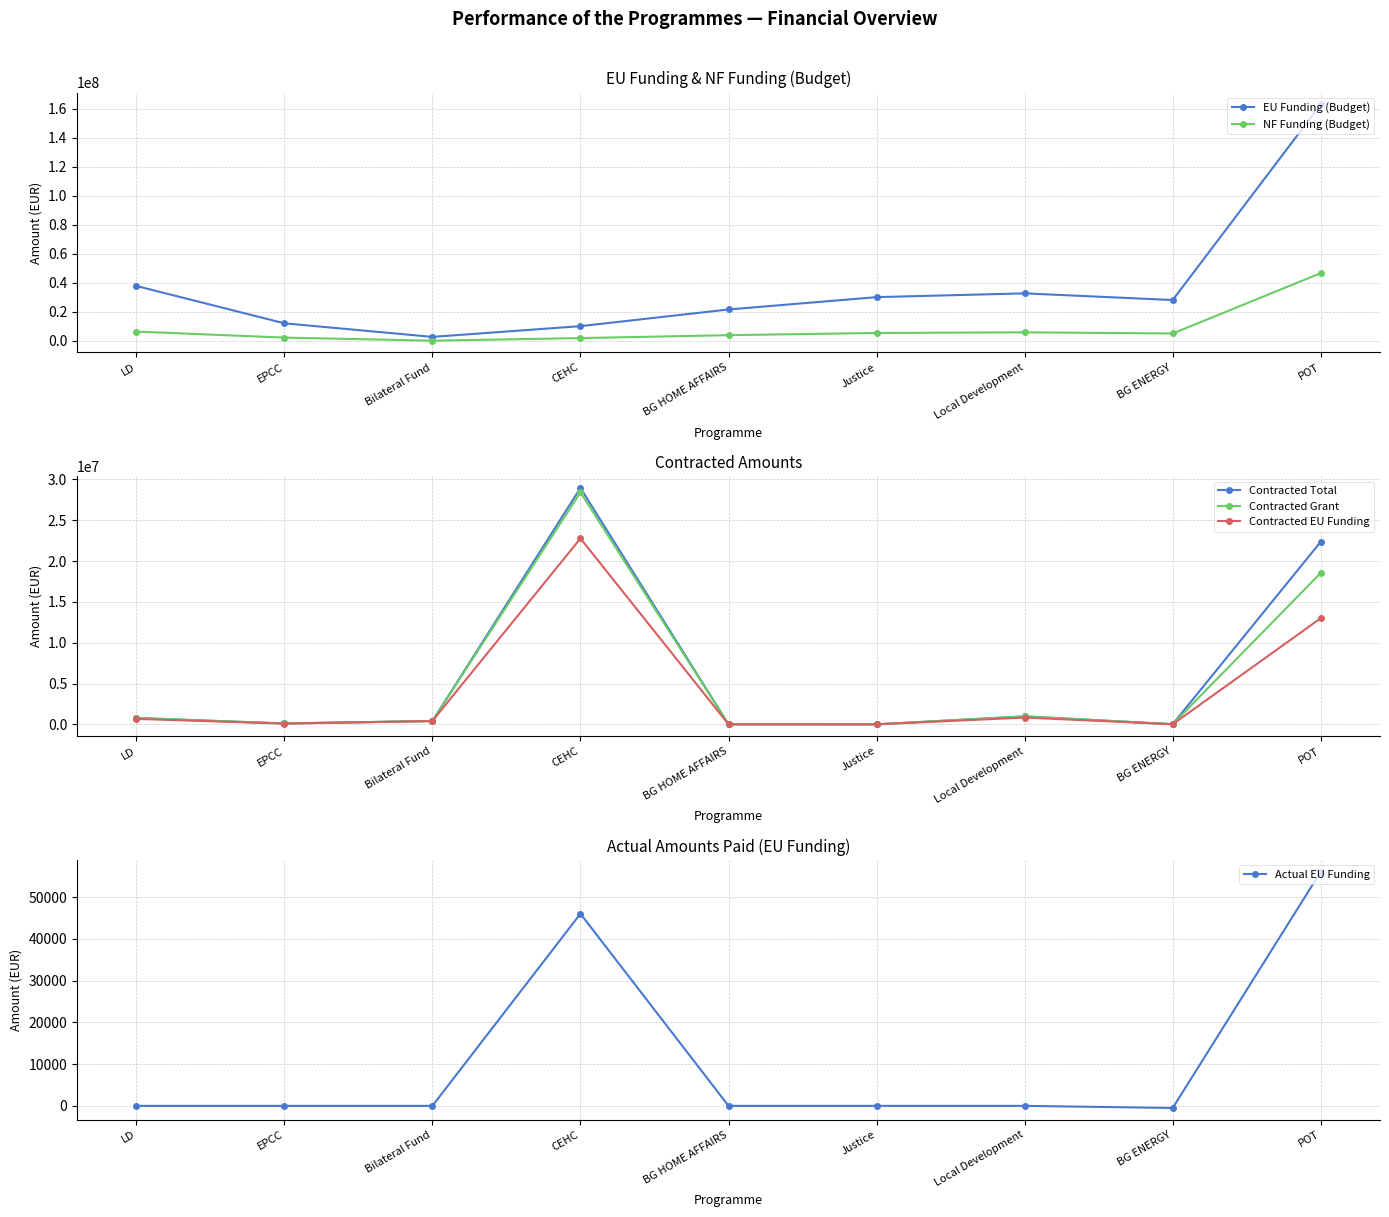

Between LD and CEHC, which is larger?

LD